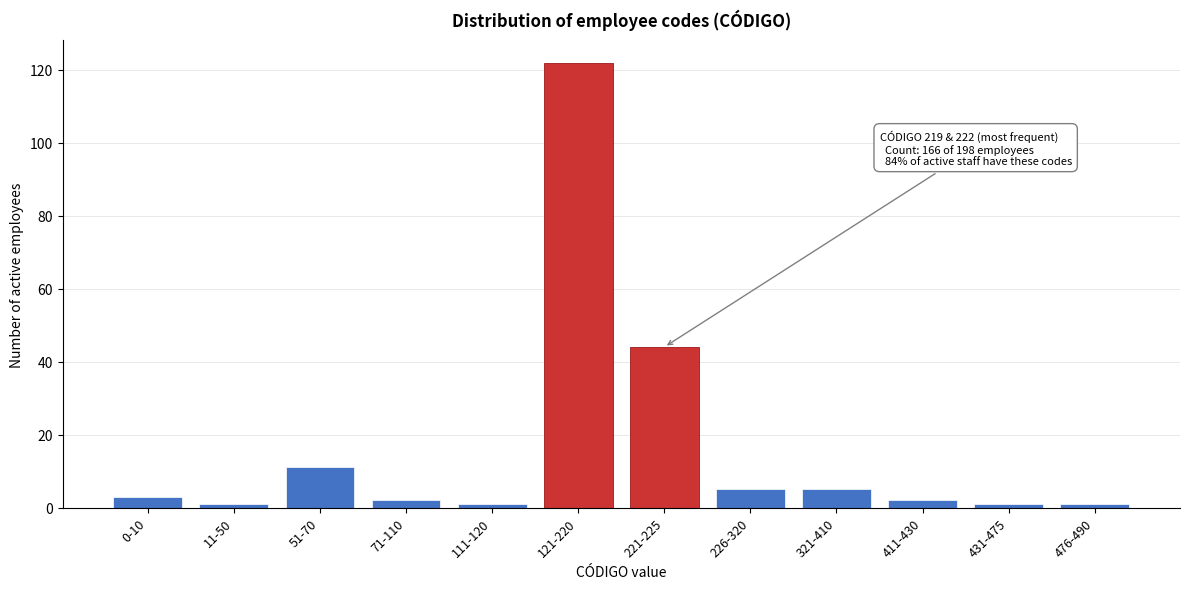

Reading left to right, list all the values displayed in this chart.

0-10=3	11-50=1	51-70=11	71-110=2	111-120=1	121-220=122	221-225=44	226-320=5	321-410=5	411-430=2	431-475=1	476-490=1